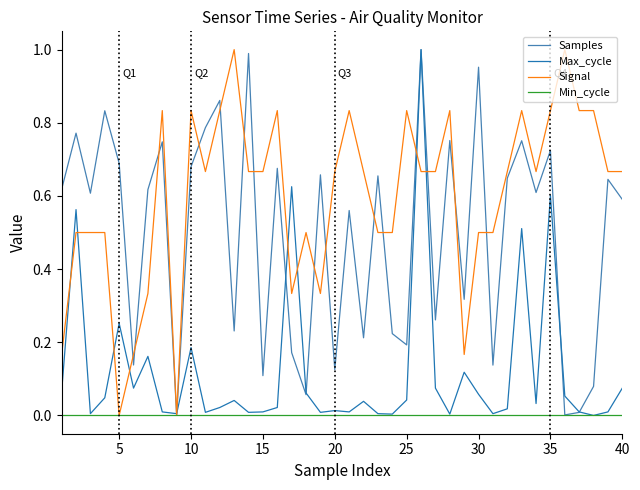

Rank the series by their average value, from lowest to highest.

Min_cycle, Max_cycle, Samples, Signal